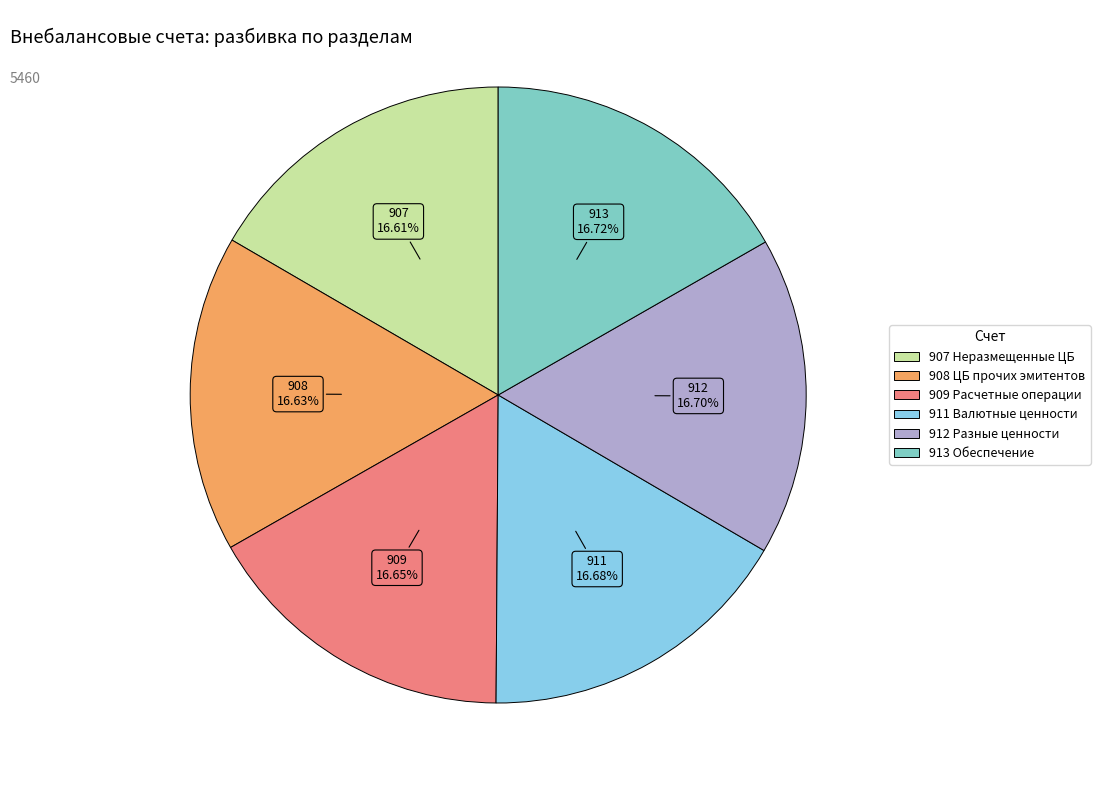

Is there a majority slice in this chart?

No